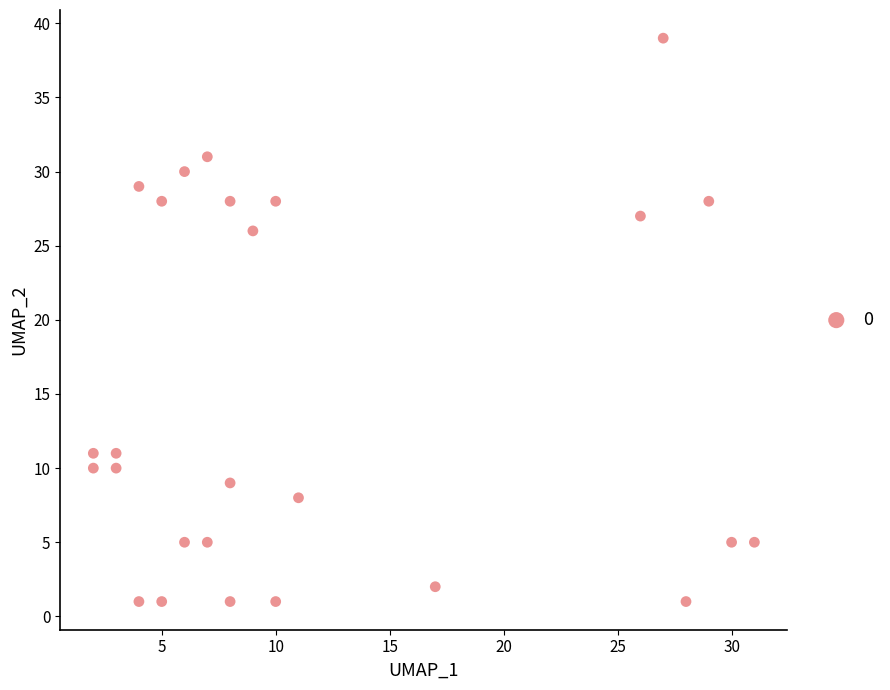

What Y value in the scatter plot is closest to 20?

26